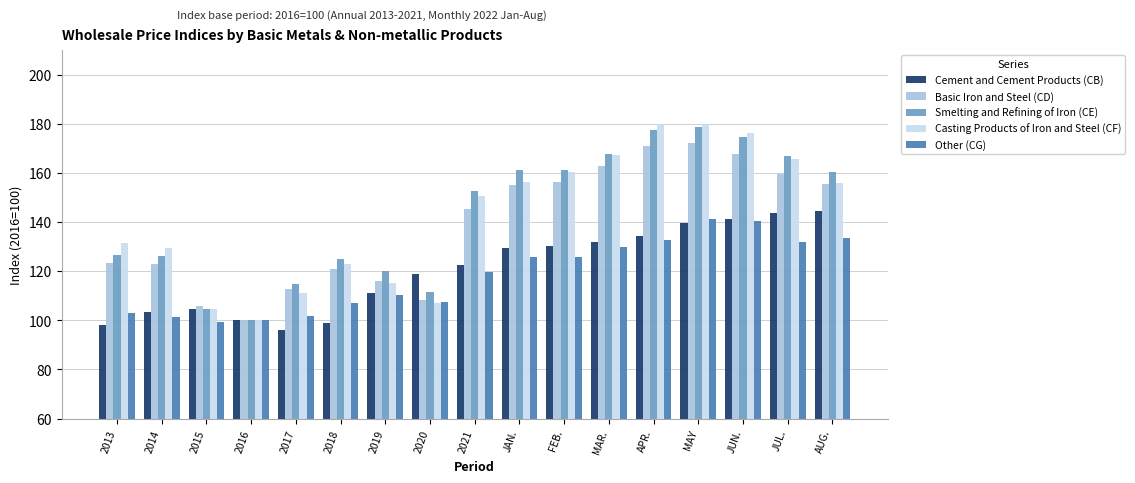

Is the value of Casting Products of Iron and Steel (CF) at 2015 greater than the value of Cement and Cement Products (CB) at 2016?

Yes